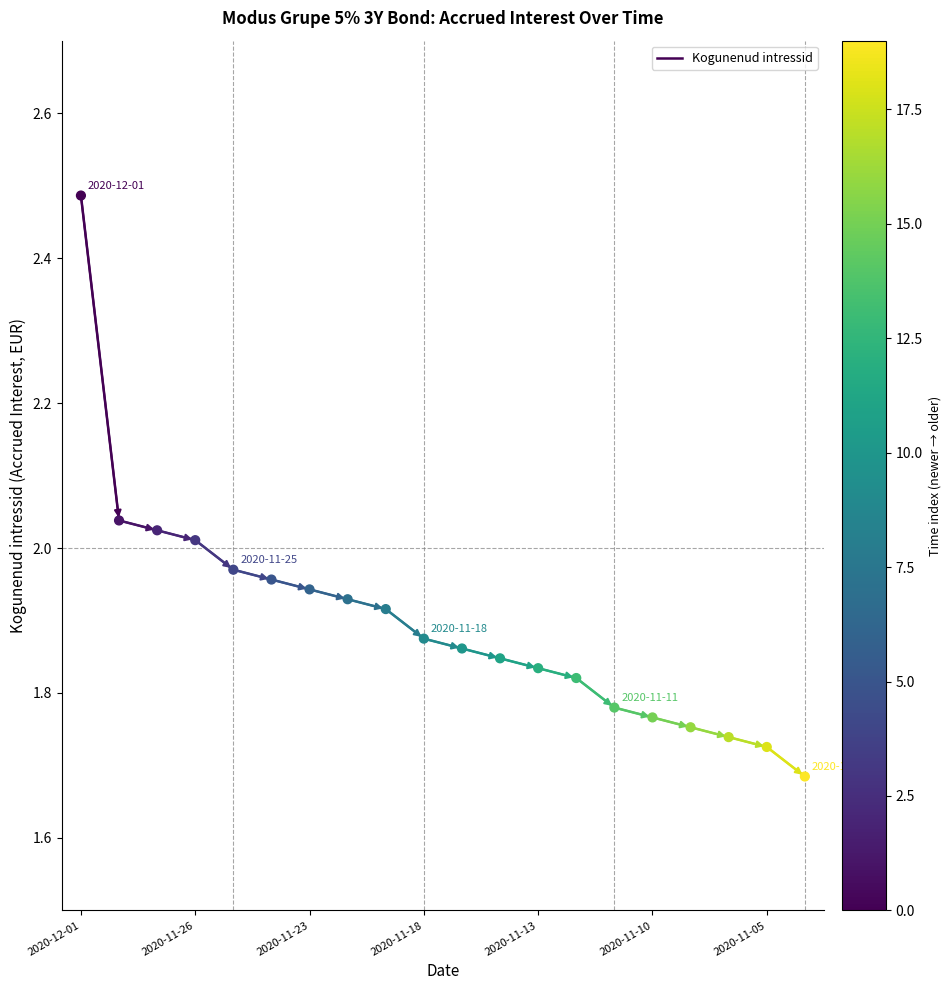

What is the range of Y values (max minus min)?

0.8